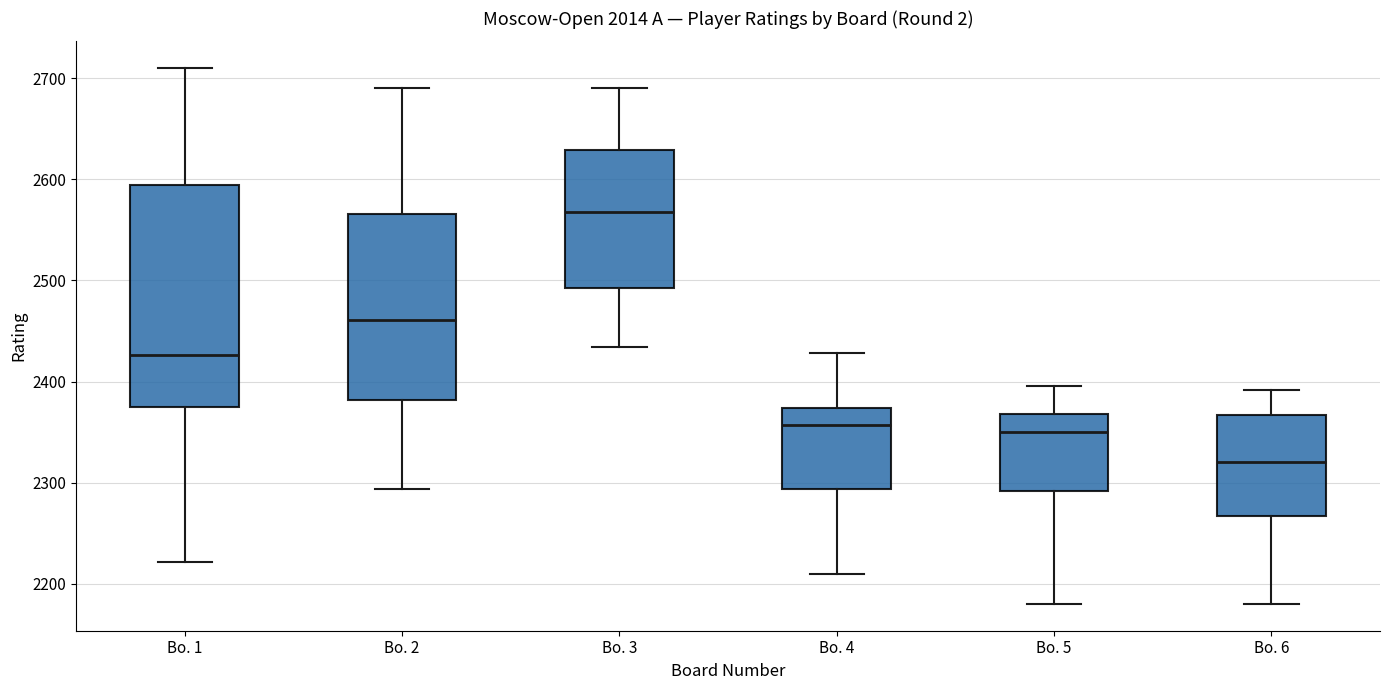

Where does the lower whisker of the box for Bo. 6 end on the y-axis? The values are not printed on the chart, so give them approximately, as read against the axis.

2180